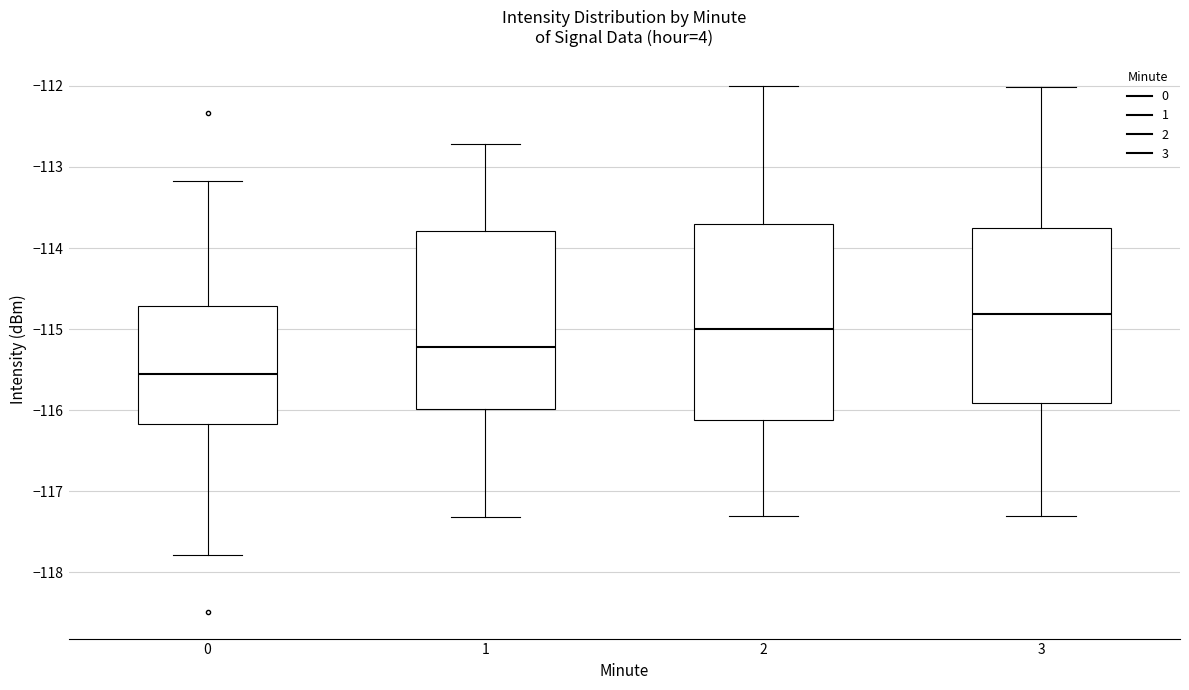

Reading left to right, read every box against the y-axis: the position of its median line, the range the box covers, and the ends of its whiskers. The values are not printed on the chart, so give them approximately, as read against the axis.

0: median -115.6, box -116.2 to -114.7, whiskers -117.8 to -113.2
1: median -115.2, box -116.0 to -113.8, whiskers -117.3 to -112.7
2: median -115.0, box -116.1 to -113.7, whiskers -117.3 to -112.0
3: median -114.8, box -115.9 to -113.8, whiskers -117.3 to -112.0